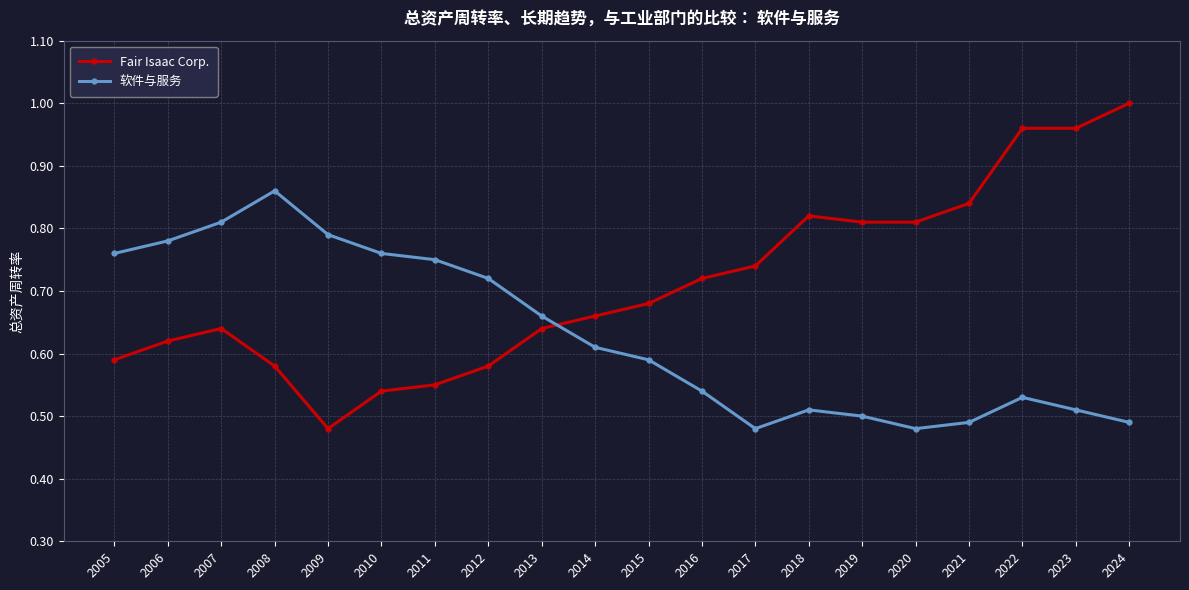

Is it true that Fair Isaac Corp. equals 0.4 at 2006?

False